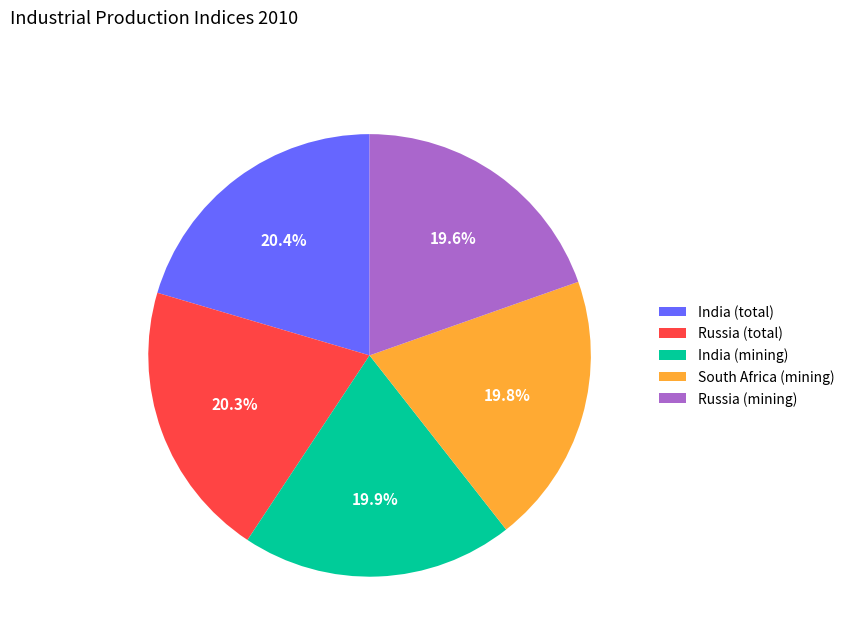

Combined, do South Africa (mining) and Russia (total) account for over 50%?

No